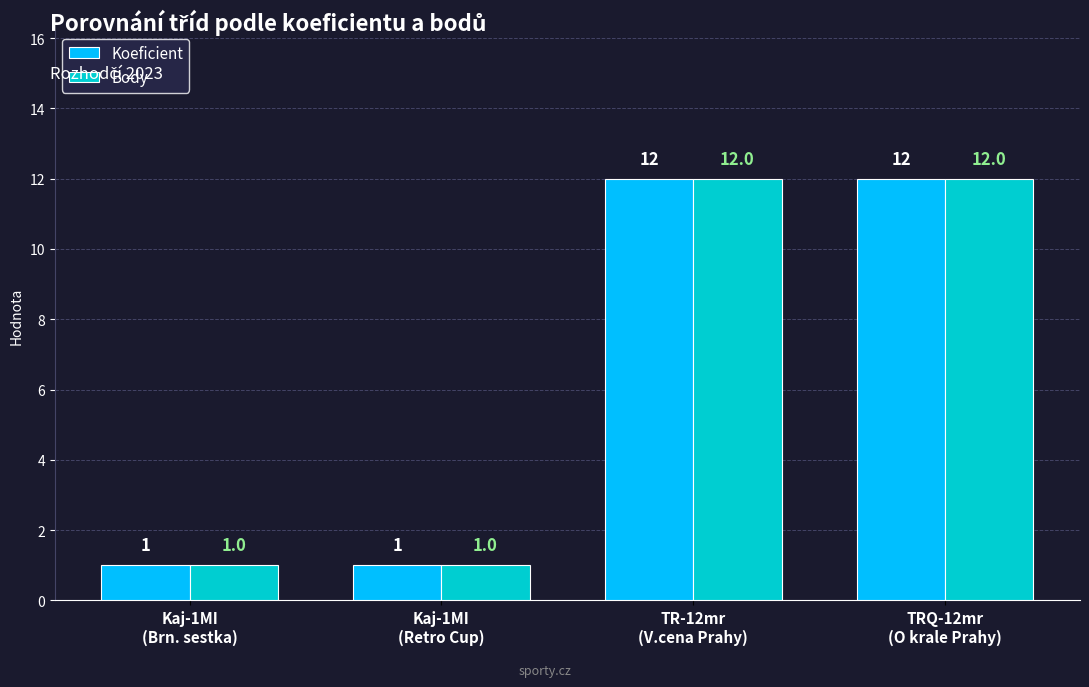

Count the Body values in the range 1 to 12.

4